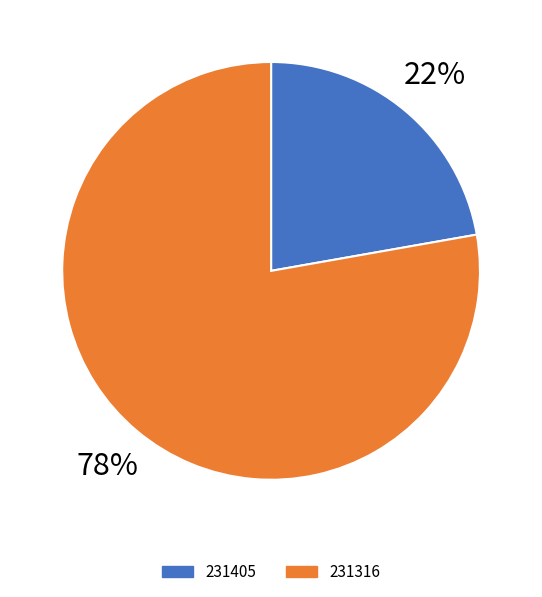

What portion of the pie excludes 231405?

77.8%